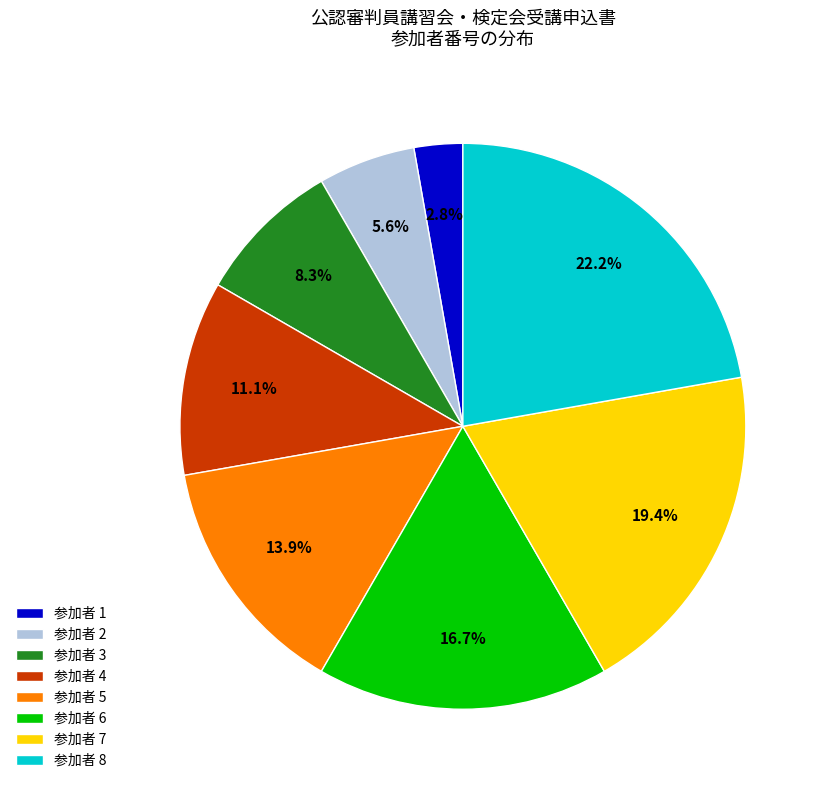

Rank the categories by value from lowest to highest.

参加者 1, 参加者 2, 参加者 3, 参加者 4, 参加者 5, 参加者 6, 参加者 7, 参加者 8